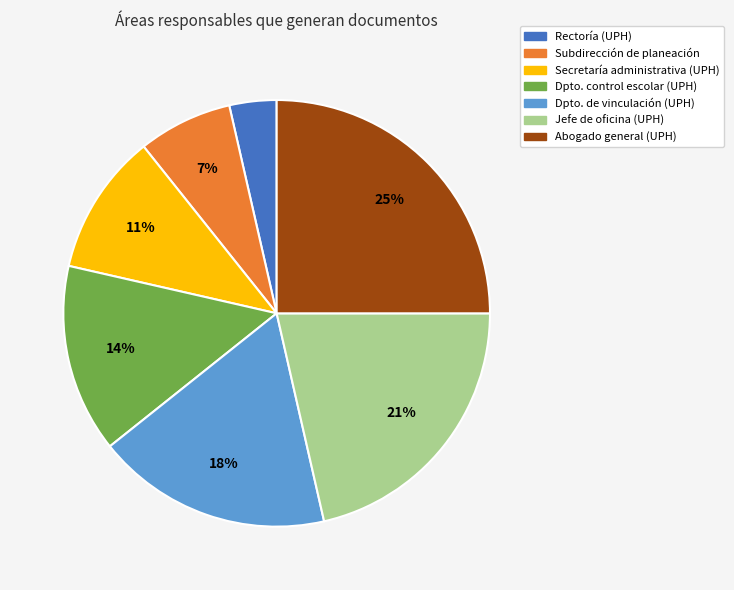

To the nearest percent, what portion does Dpto. control escolar (UPH) represent?

14%